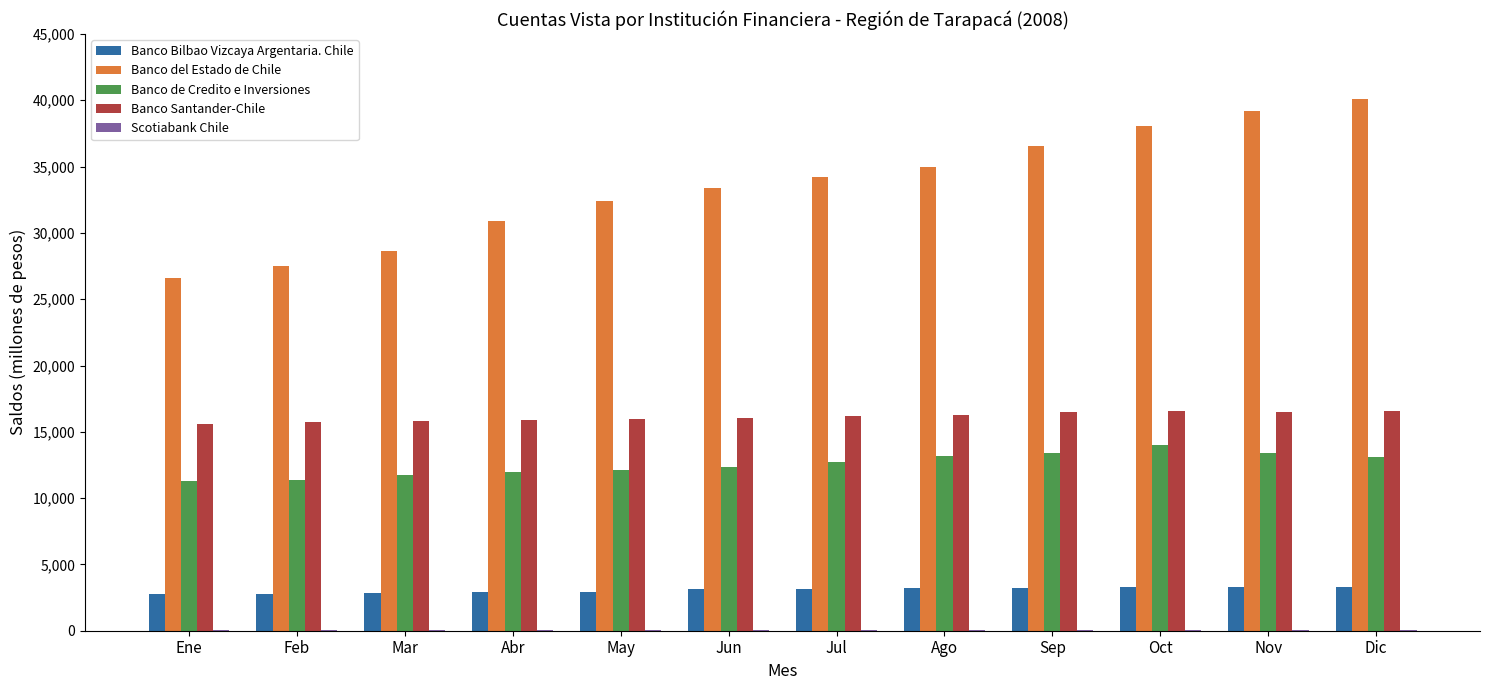

True or false: Banco del Estado de Chile has a value of 6189 at Ene.

False